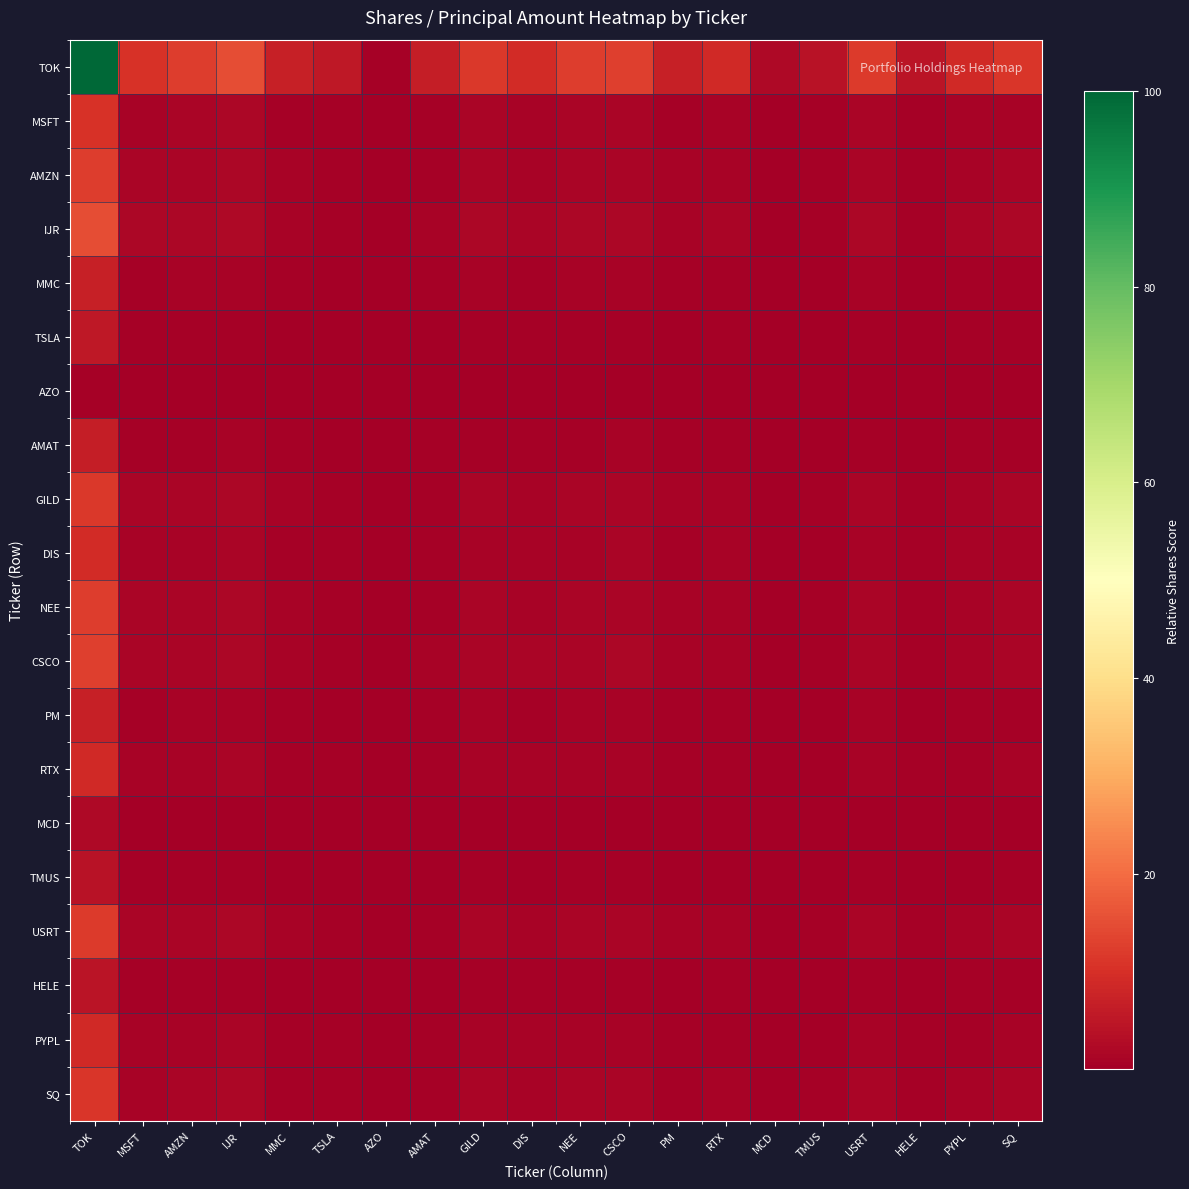

How many series are shown in this chart?

20